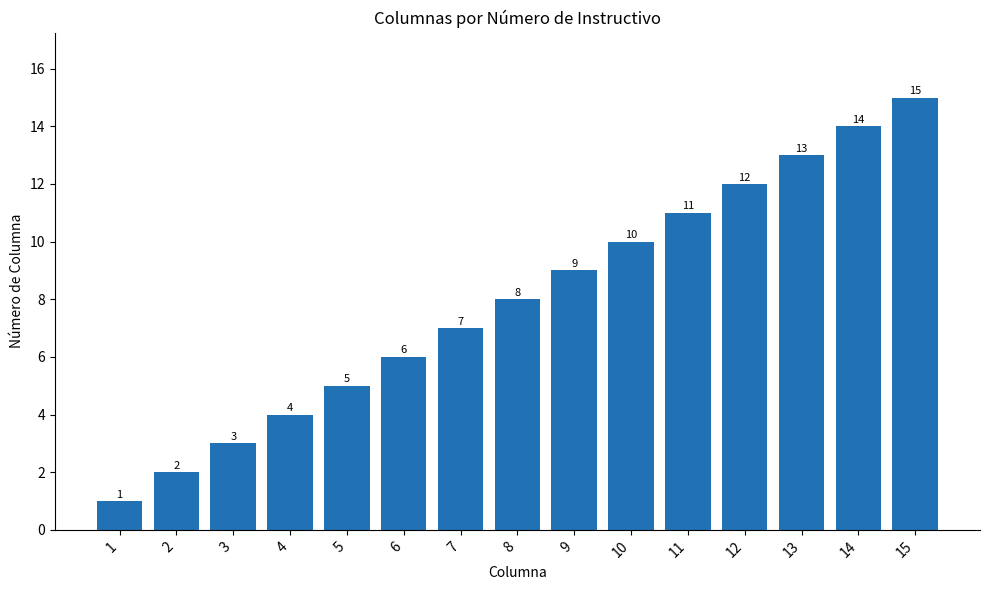

How many data points does each series have?

15